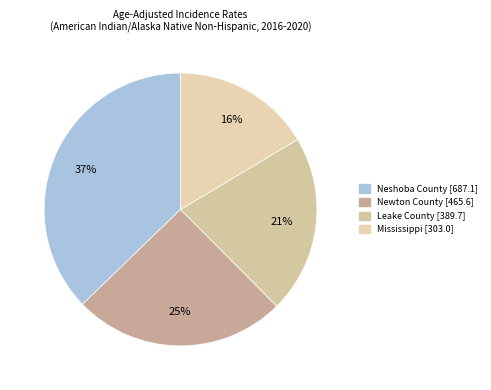

To the nearest percent, what is the average slice percentage?

25%